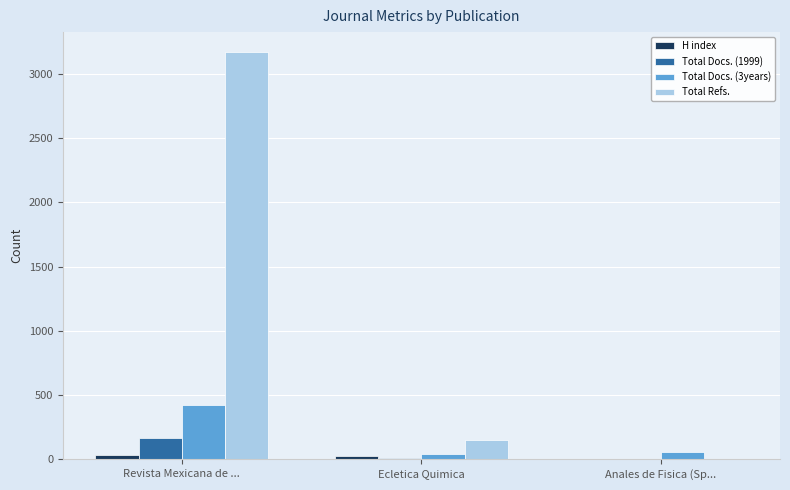

What is the sum of all Total Docs. (3years) values?

525